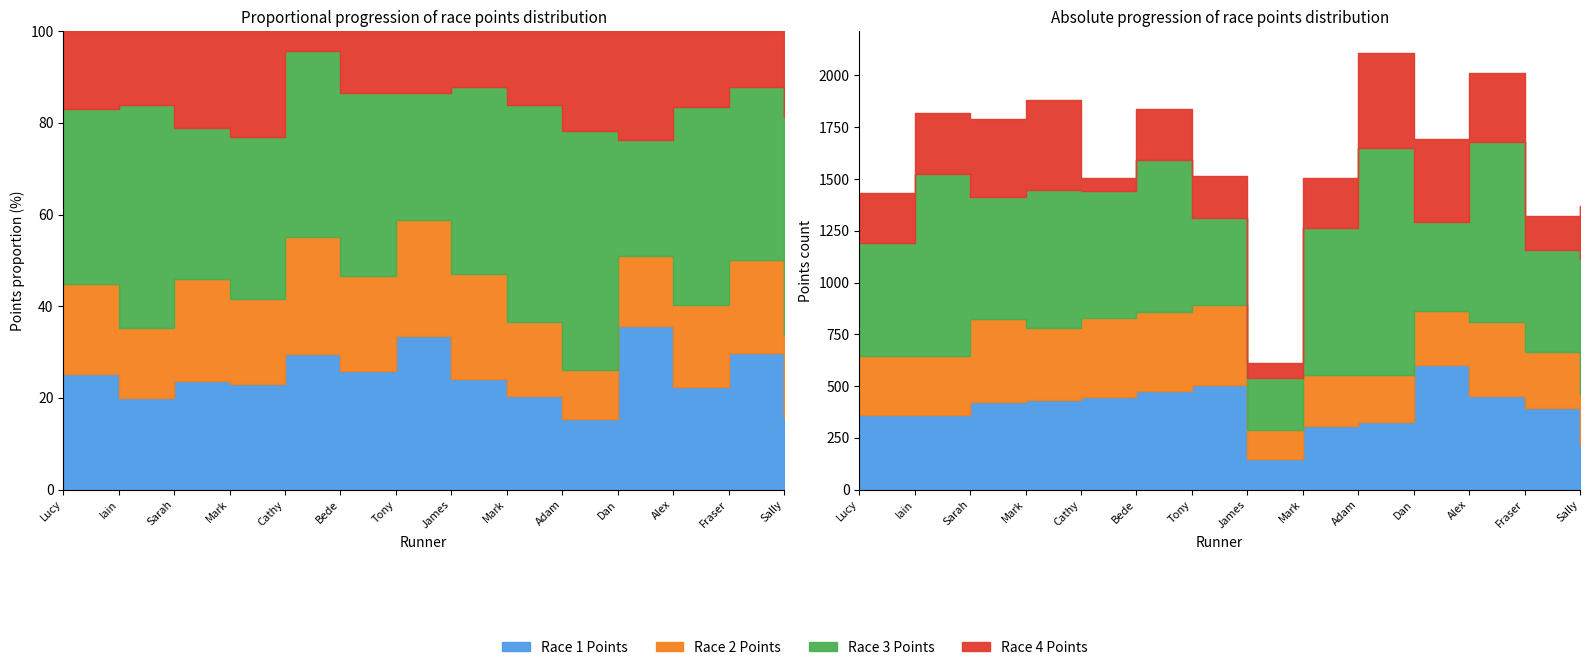

What are all the series names shown in the legend?

Race 1 Points, Race 2 Points, Race 3 Points, Race 4 Points